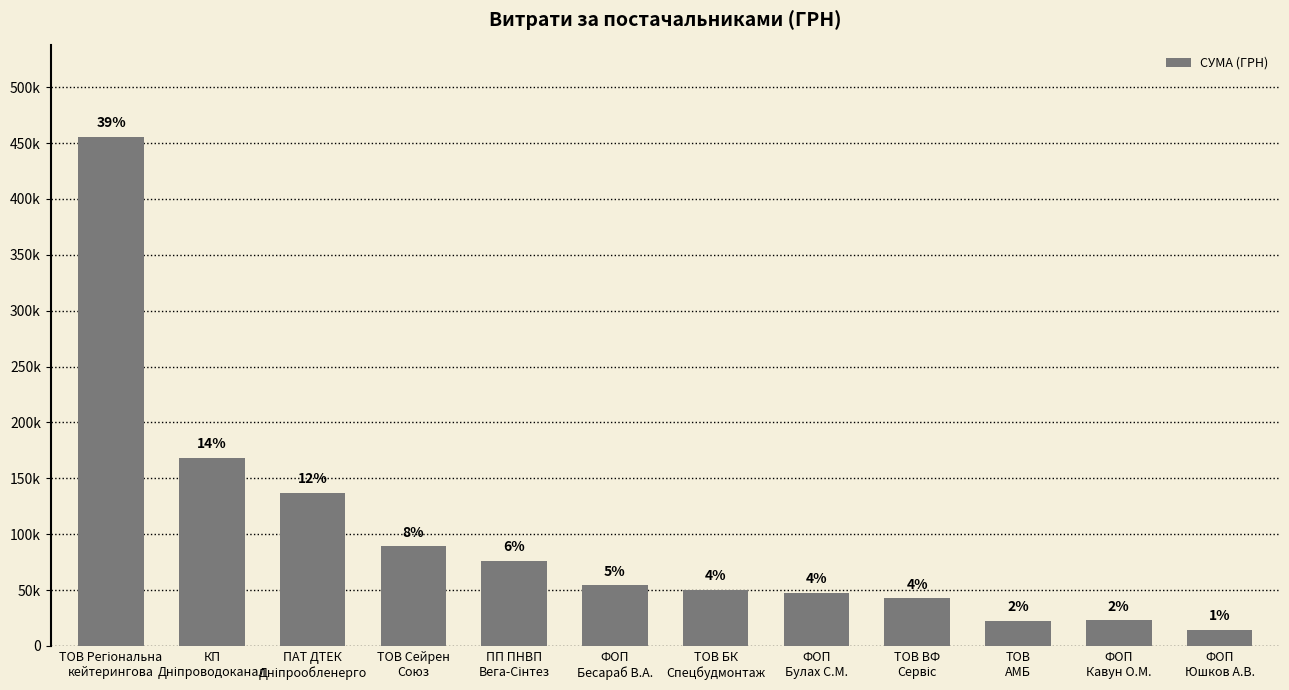

Are the bars horizontal?

No